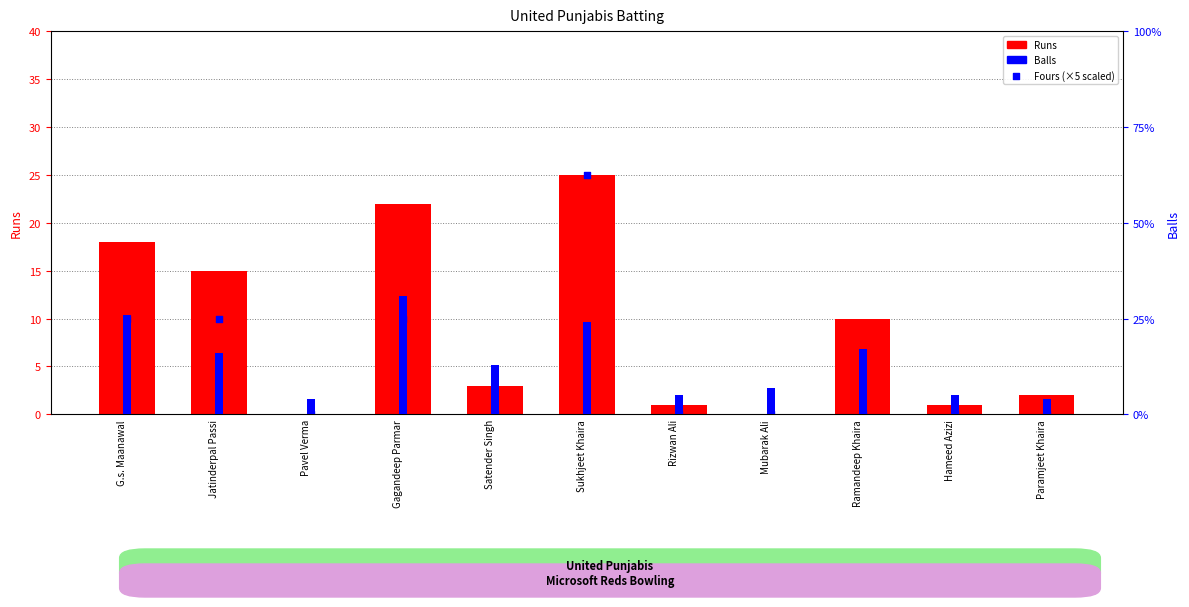

Which series reaches the maximum Y coordinate?

Balls